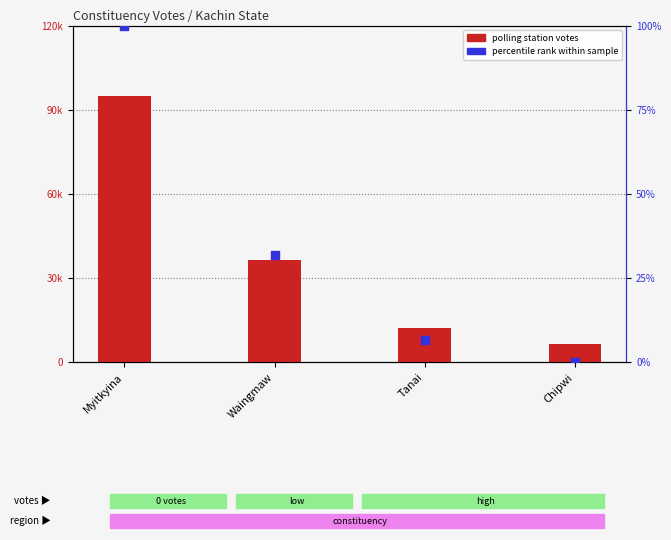

Which series has the widest spread of Y values?

polling station votes